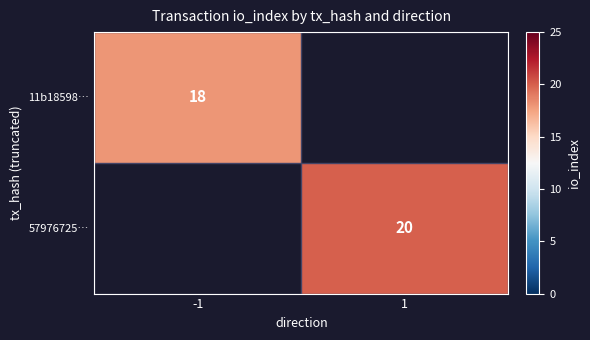

Is it true that 11b18598… equals 25.3 at -1?

False